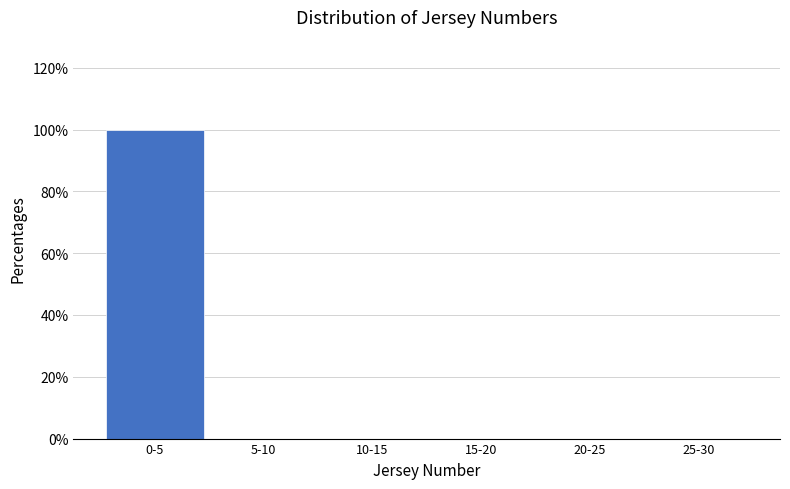

Reading left to right, transcribe all the data shown in this chart.

0-5=100	5-10=0	10-15=0	15-20=0	20-25=0	25-30=0